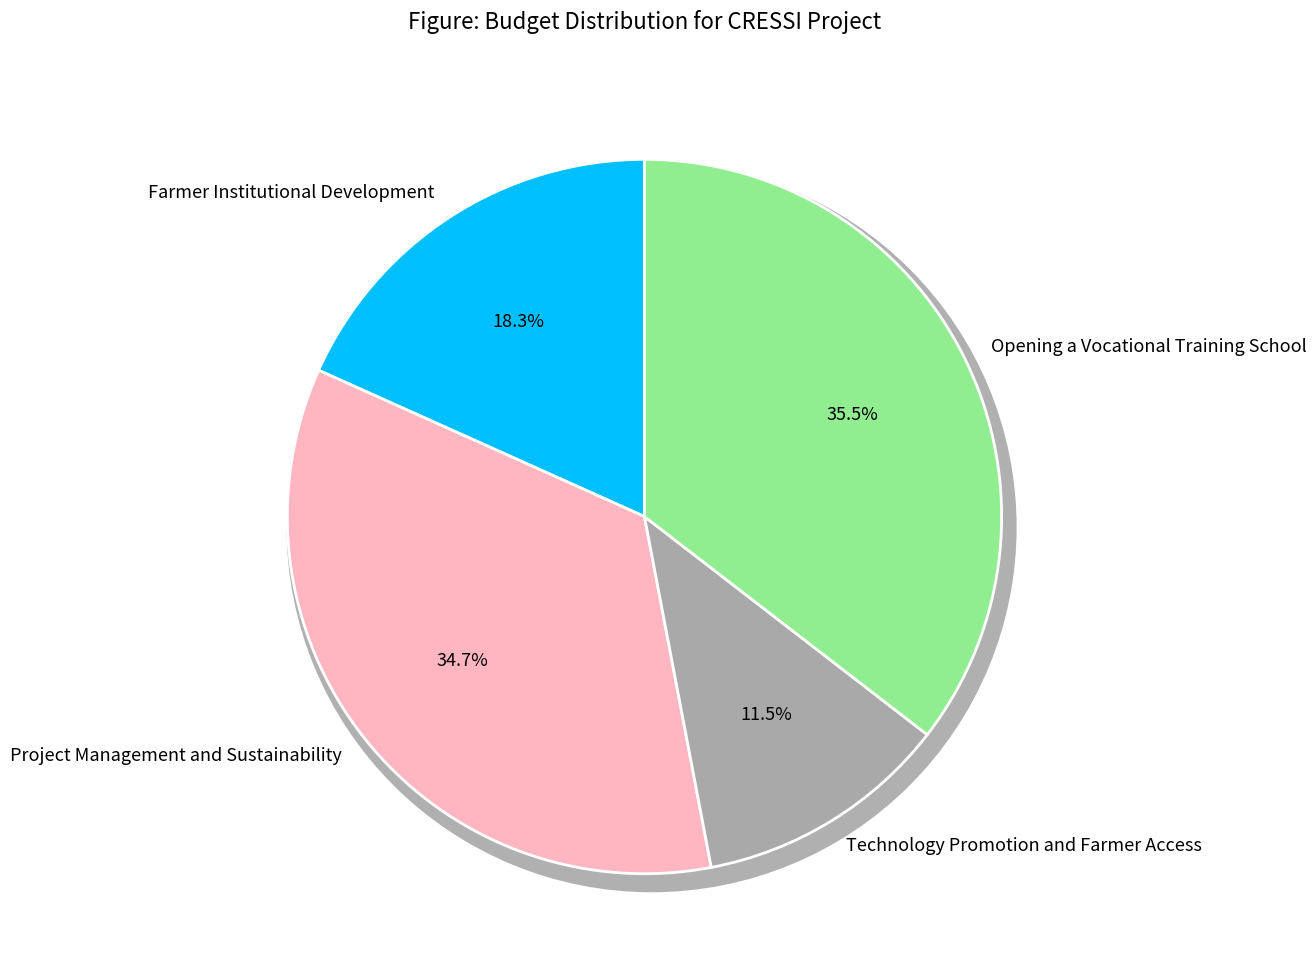

To the nearest percent, what portion does Opening a Vocational Training School represent?

35%